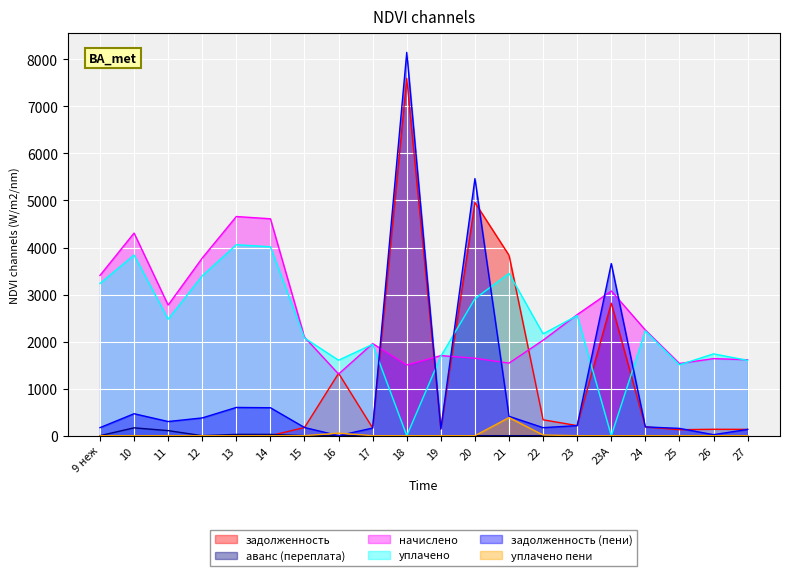

Rank the categories by уплачено пени value from lowest to highest.

9 неж, 10, 11, 12, 13, 14, 15, 17, 18, 19, 20, 23, 23А, 24, 26, 27, 25, 22, 16, 21